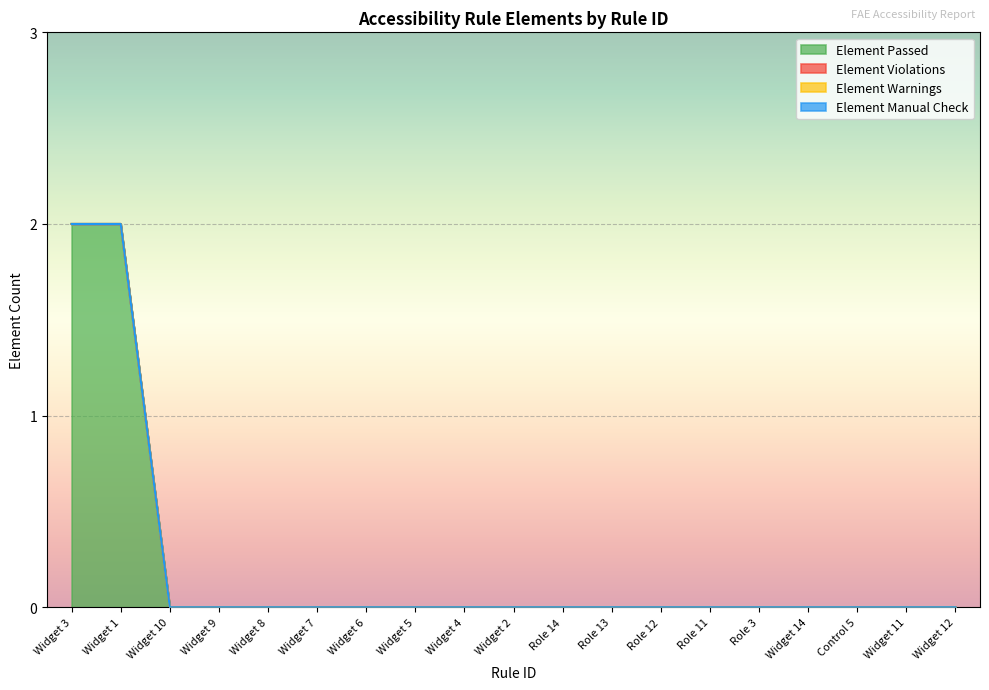

Rank the categories by Element Manual Check value from lowest to highest.

Widget 3, Widget 1, Widget 10, Widget 9, Widget 8, Widget 7, Widget 6, Widget 5, Widget 4, Widget 2, Role 14, Role 13, Role 12, Role 11, Role 3, Widget 14, Control 5, Widget 11, Widget 12